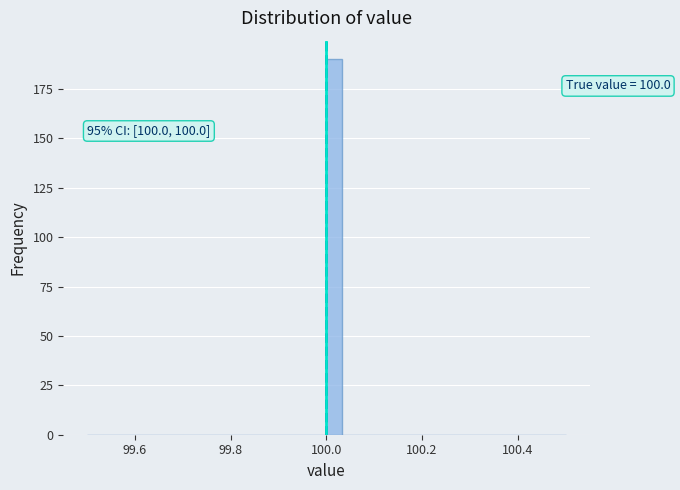

Around what value on the x-axis is the tallest bar? Give the approximate position of its centre, as read against the axis.

100.02